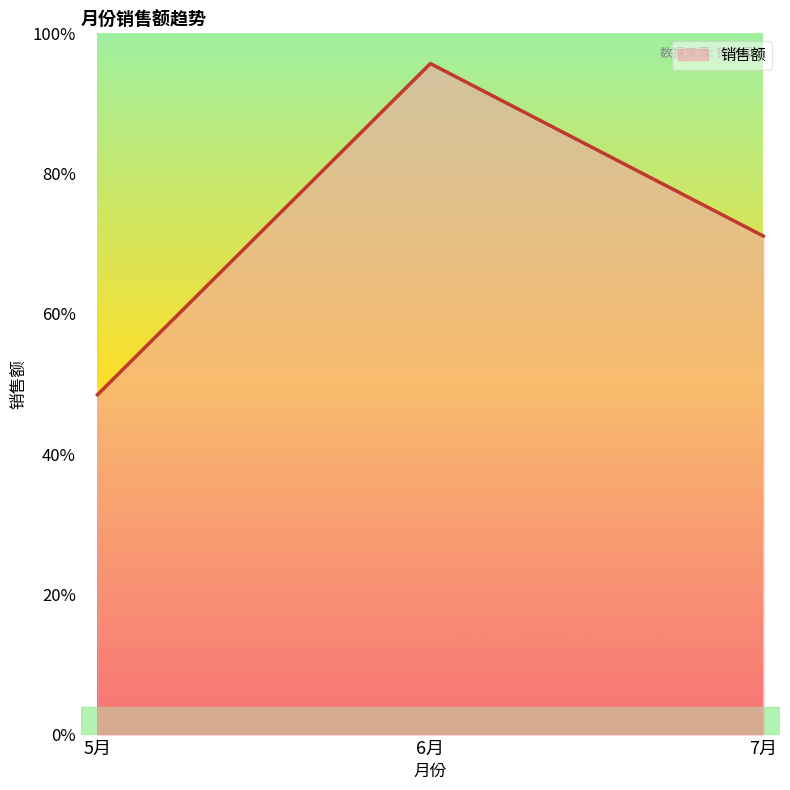

Does the chart display data point markers on the line(s)?

No